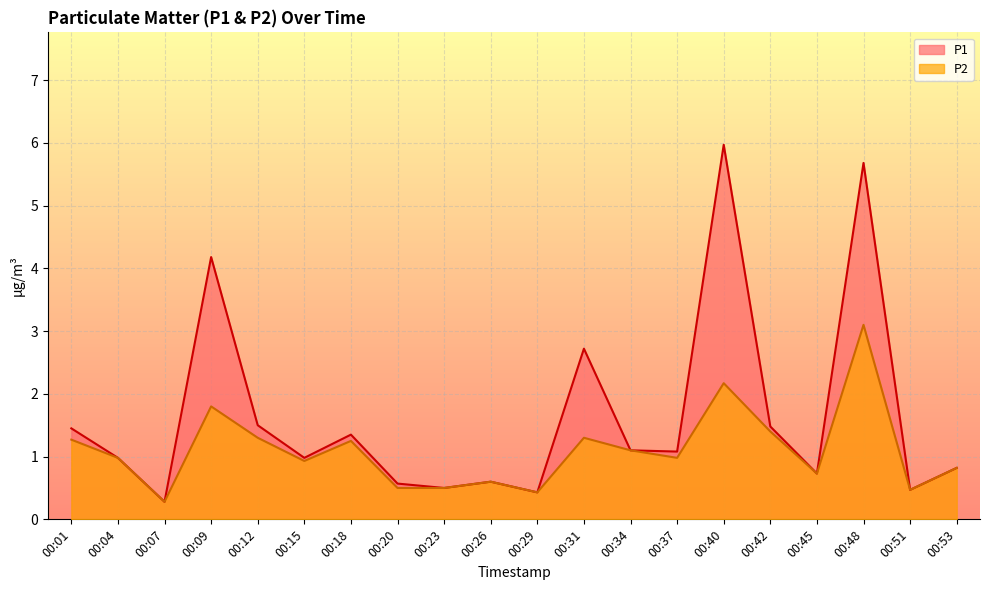

What value does the P1 series have at 00:45?

0.7